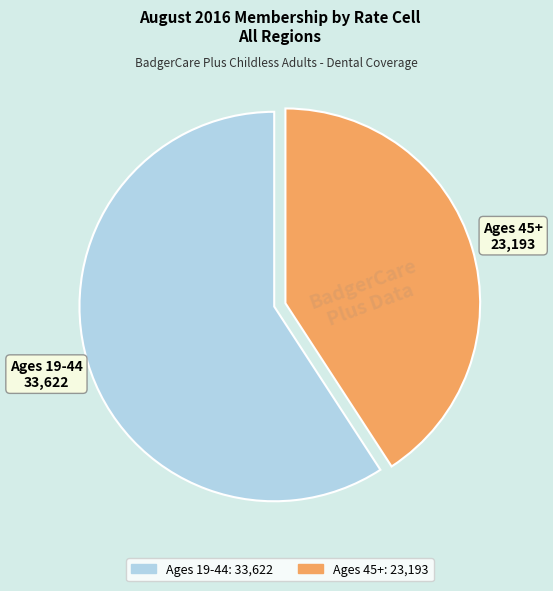

Which slice is the largest?

Ages 19-44